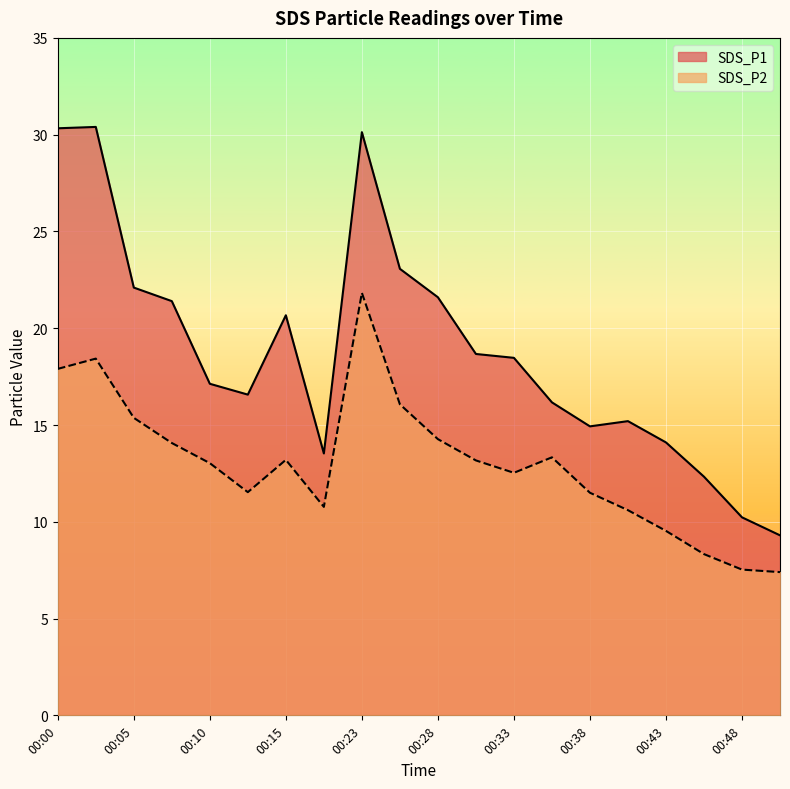

Which series has the largest total across all categories?

SDS_P1